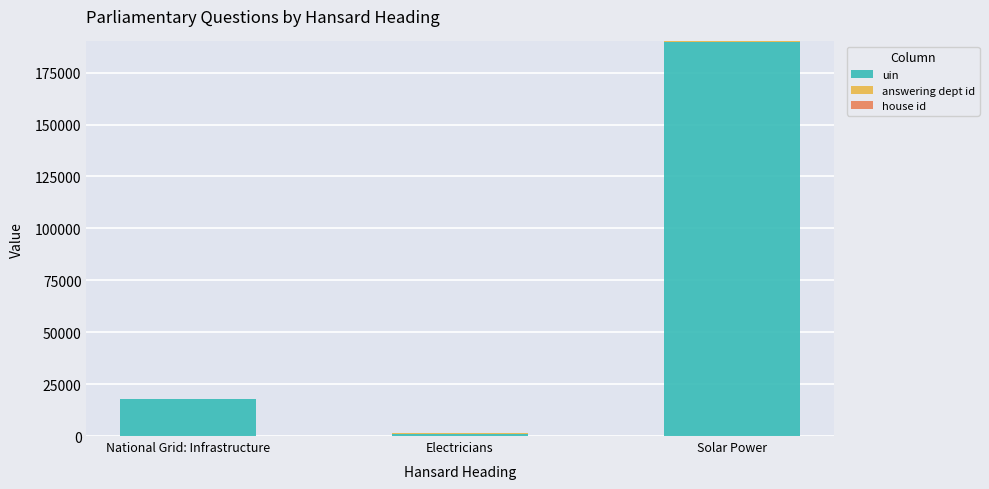

Are the bars grouped side by side (vs. stacked)?

No